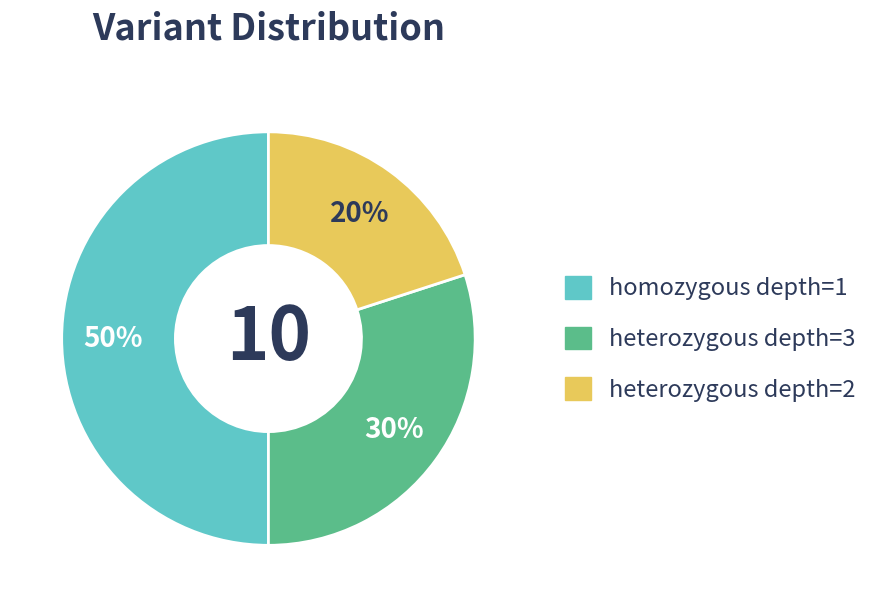

To the nearest percent, what is the difference between the largest and smallest slice percentages?

30%